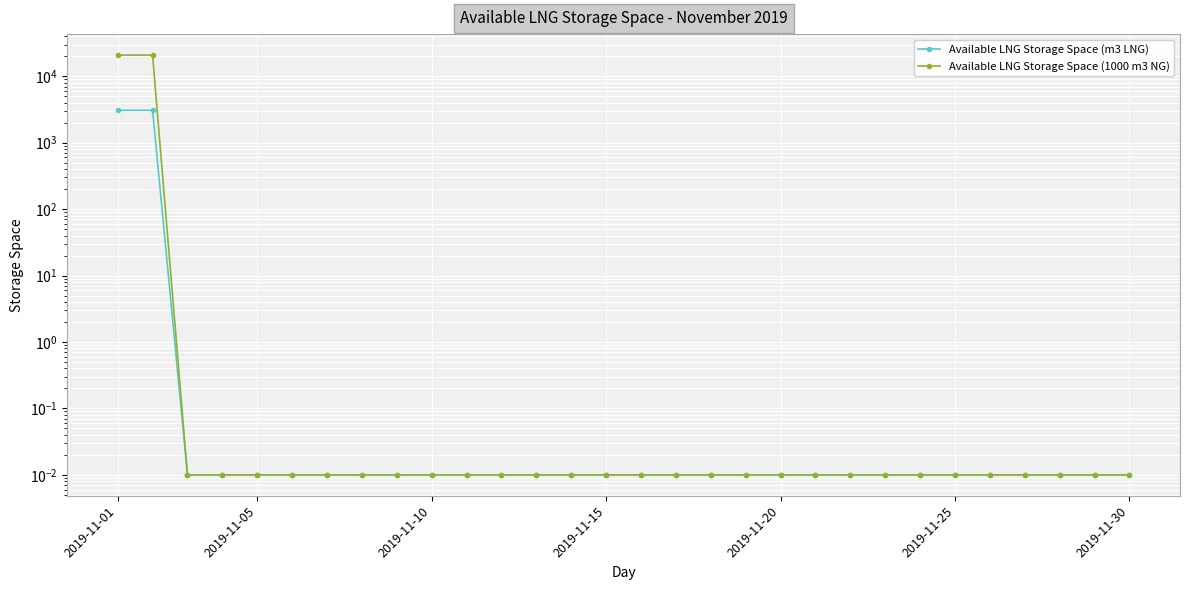

What position from the right is 2019-11-01?

30